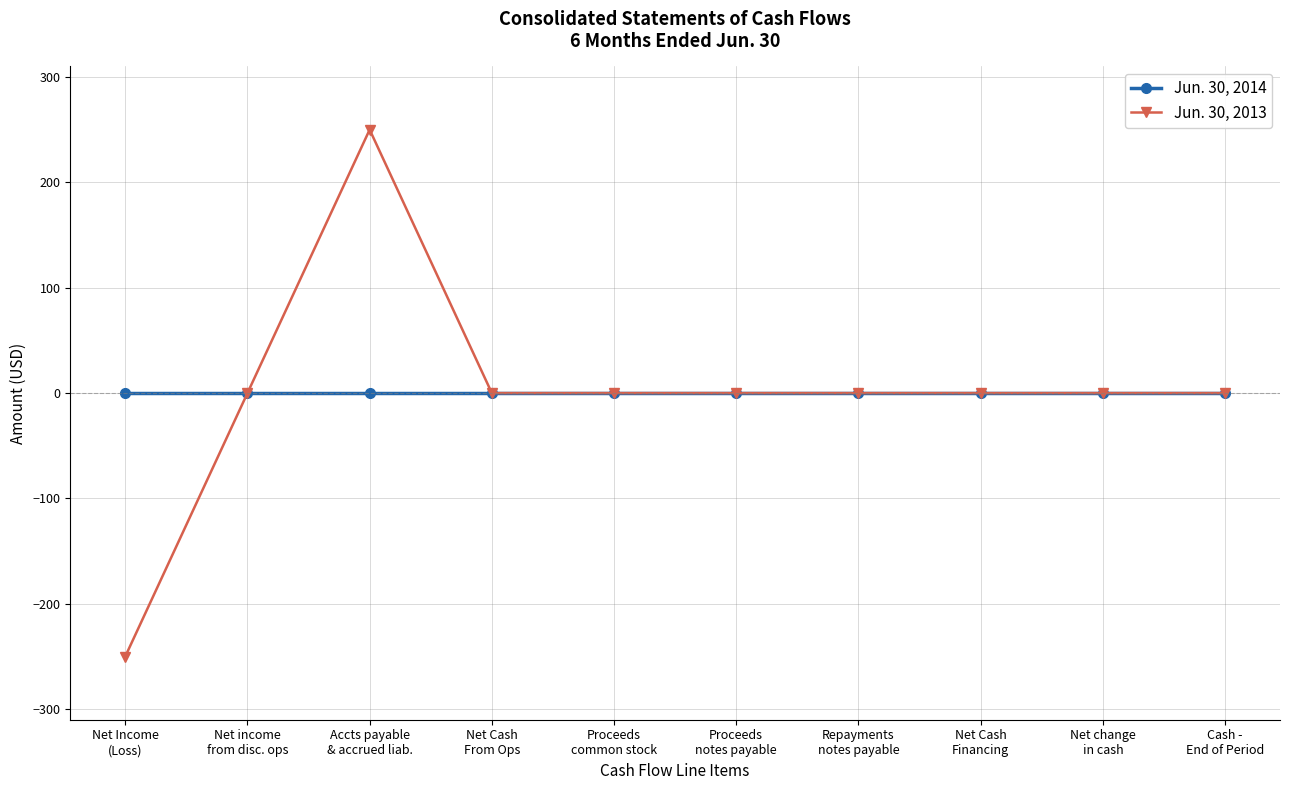

True or false: Jun. 30, 2013 has more than 0 interior local peaks.

True